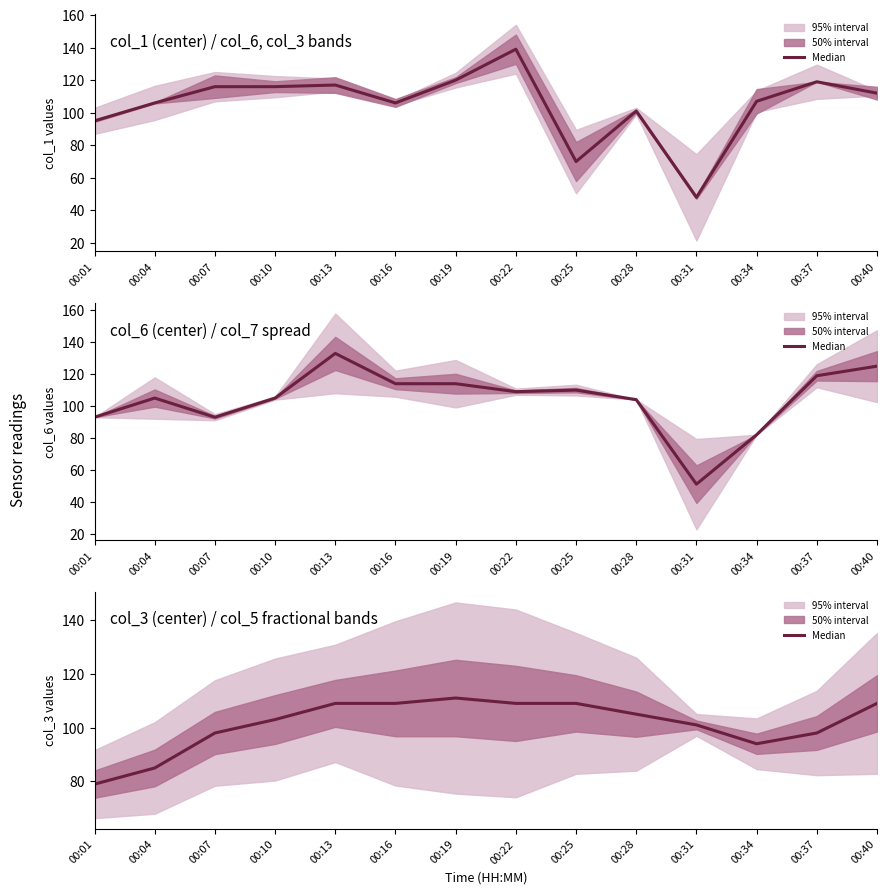

List the labels in order of value, largest first.

00:19, 00:13, 00:16, 00:22, 00:25, 00:40, 00:28, 00:10, 00:31, 00:07, 00:37, 00:34, 00:04, 00:01